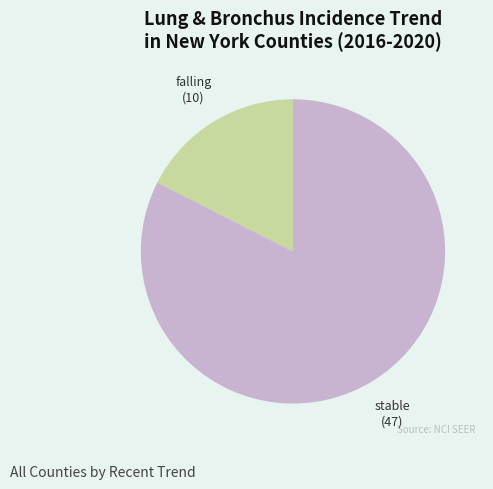

Does any single category account for the majority?

Yes